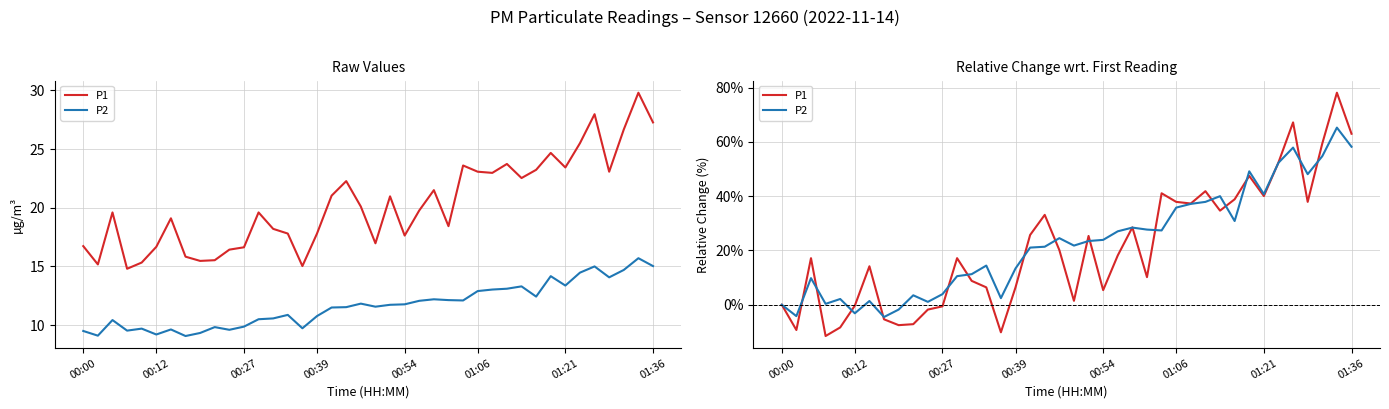

At which category is the sum across all series the highest?

38